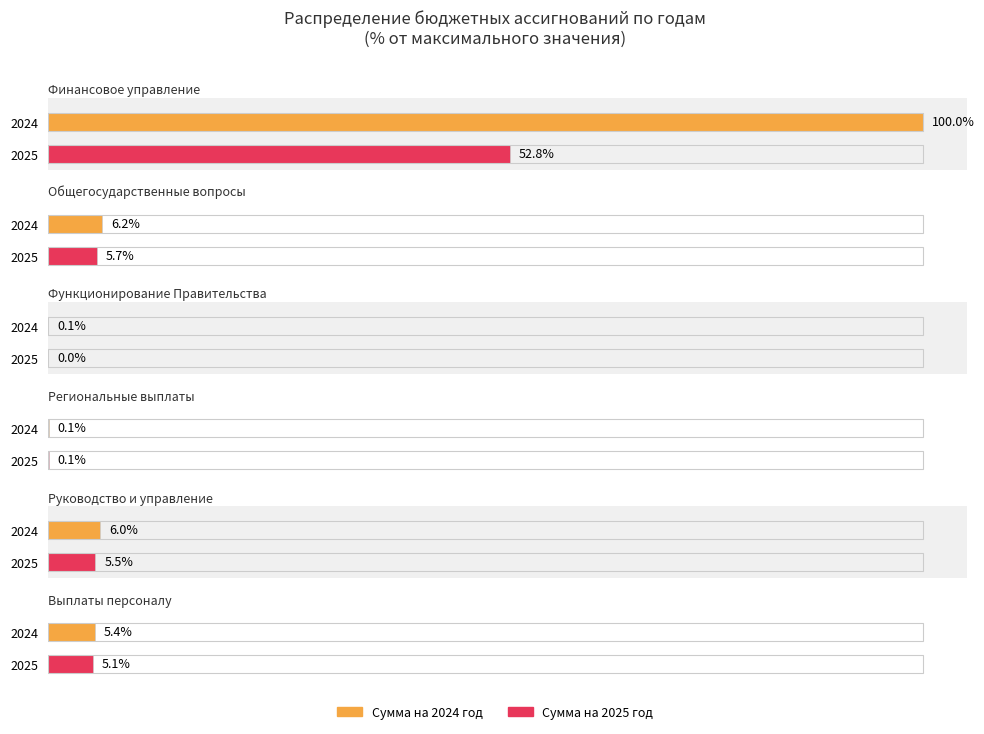

At which category is the sum across all series the highest?

Финансовое управление